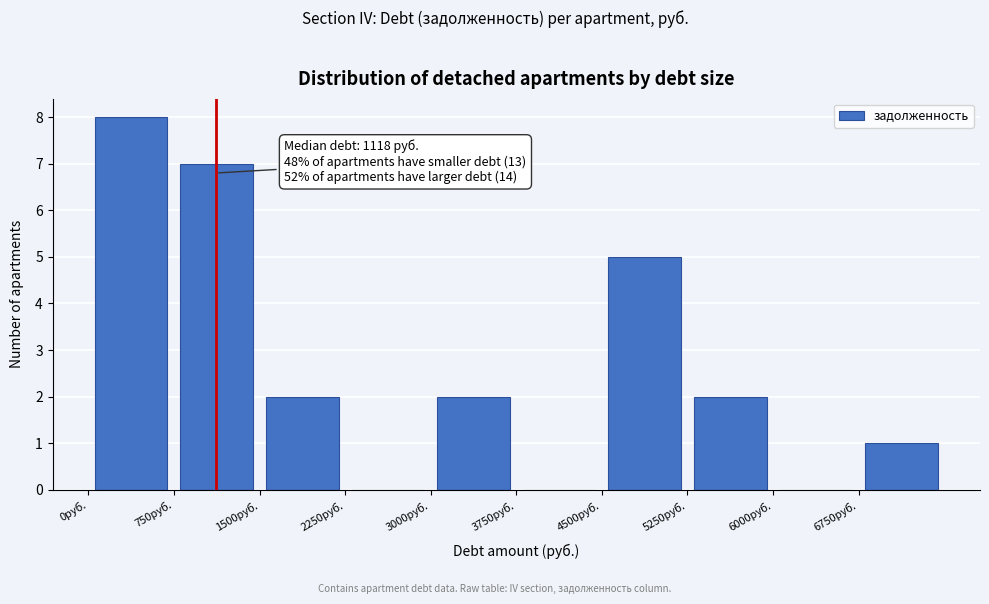

Which range on the x-axis has the tallest bar?

0 to 750